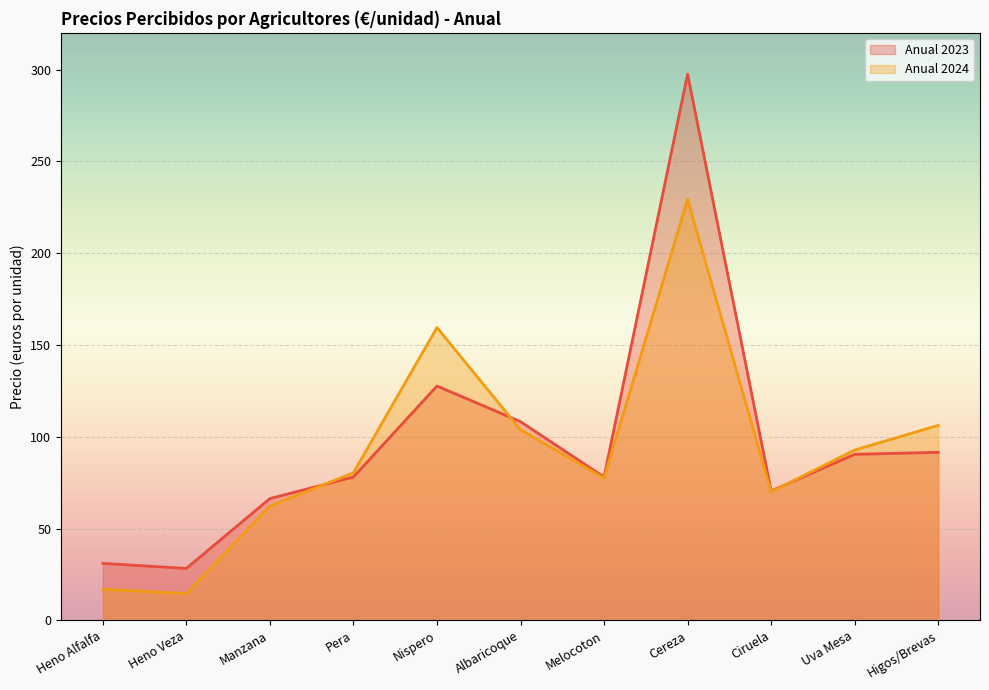

What is the greatest value displayed?

297.5